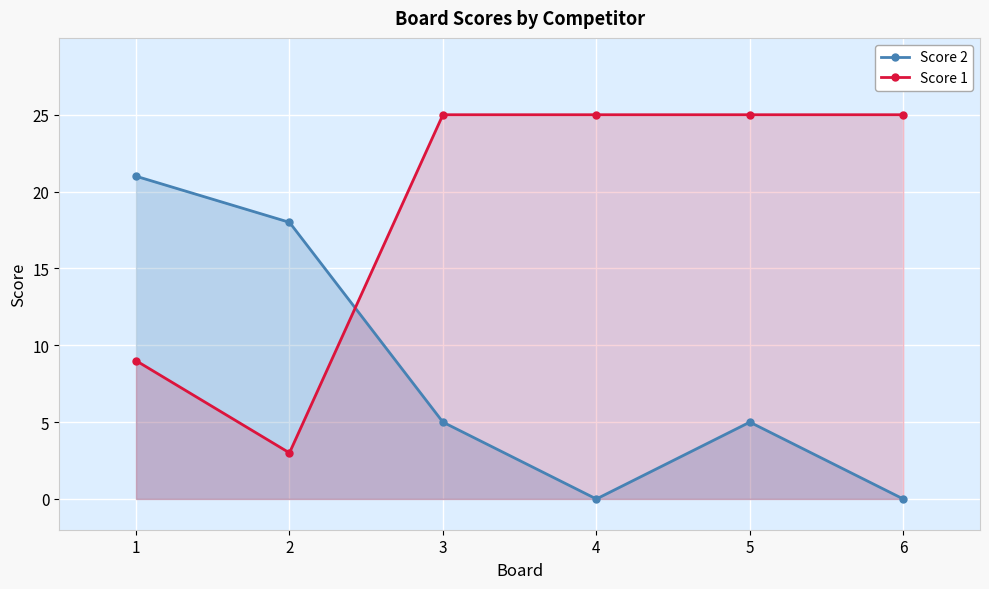

At which category does Score 2 reach its first local valley?

4